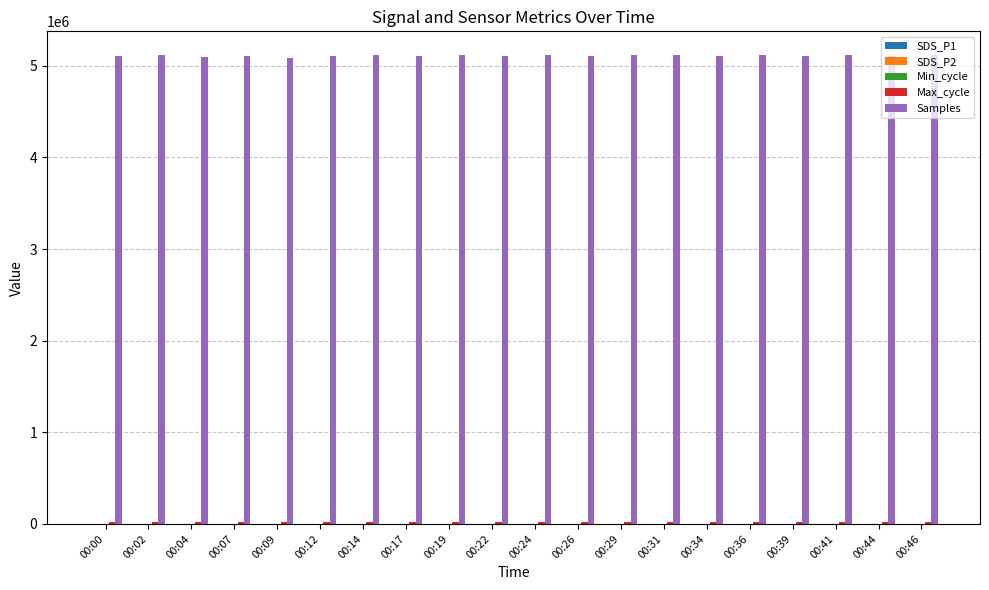

Which series has the largest total across all categories?

Samples